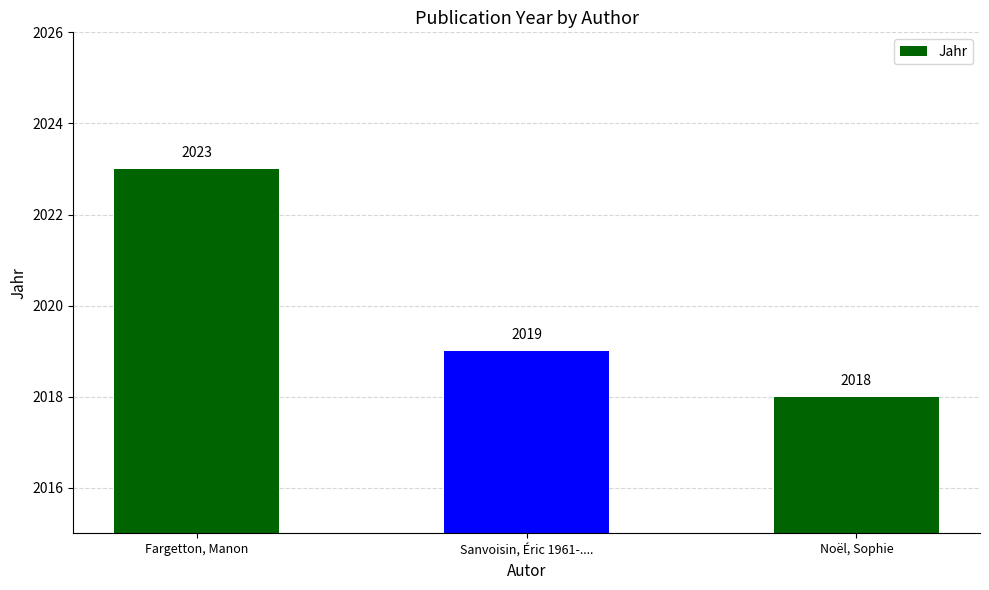

What is the value of the 2nd bar from the left?

2019